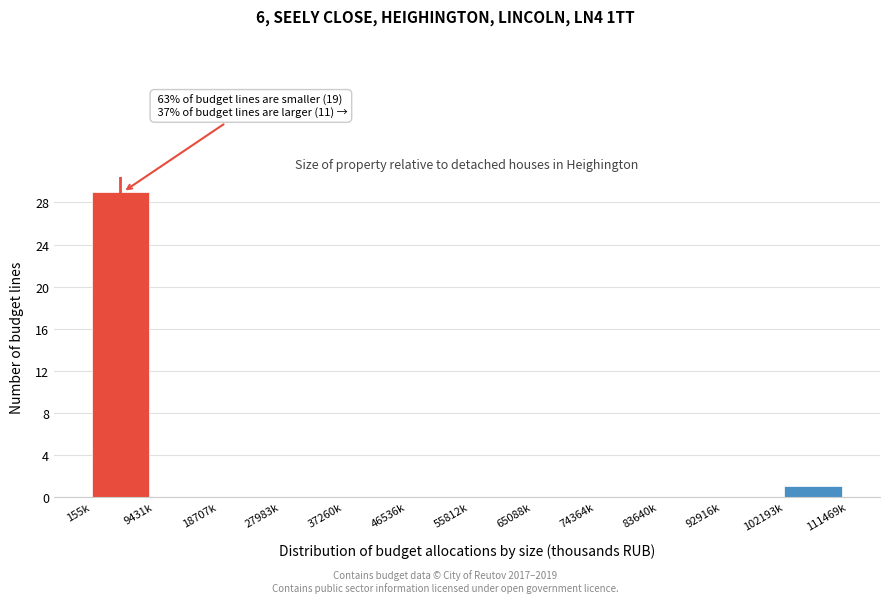

Reading left to right, what are all the values shown in this chart?

155k=29	9431k=0	18707k=0	27983k=0	37260k=0	46536k=0	55812k=0	65088k=0	74364k=0	83640k=0	92916k=0	102193k=1